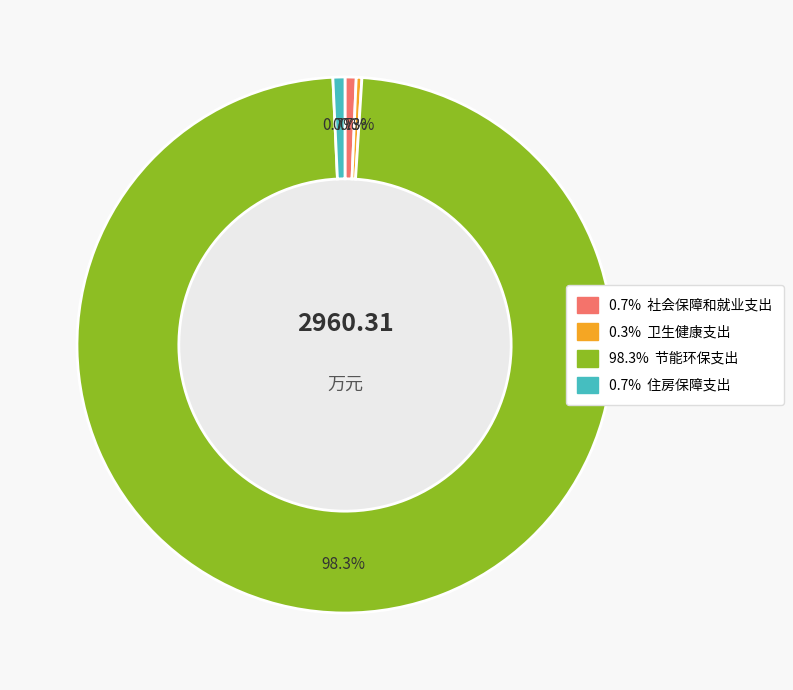

How many slices are in this pie chart?

4